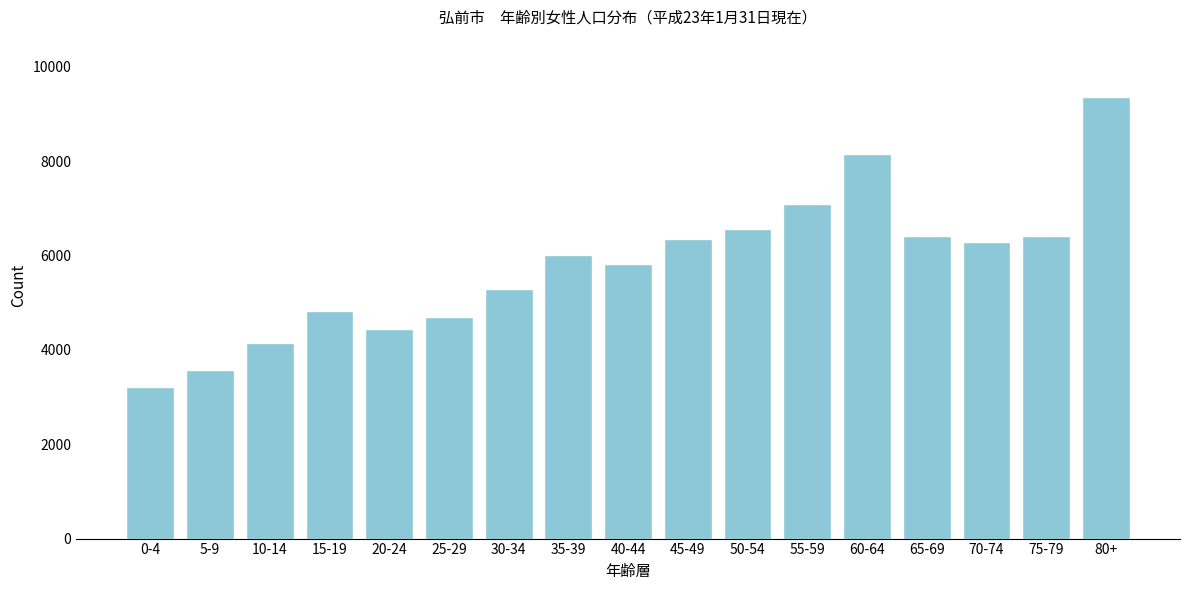

What is the label of the 3rd bar from the left?

10-14